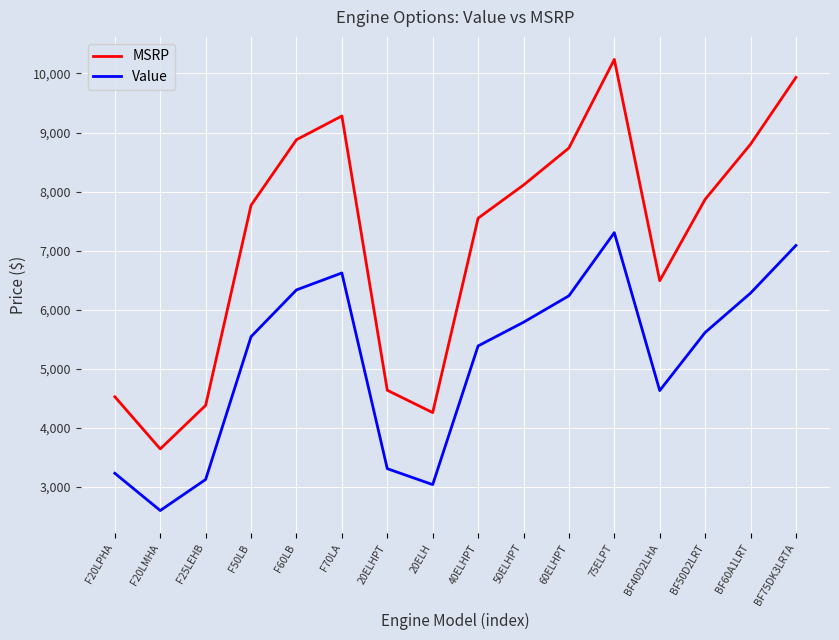

True or false: MSRP has more than 1 points higher than both neighbors.

True